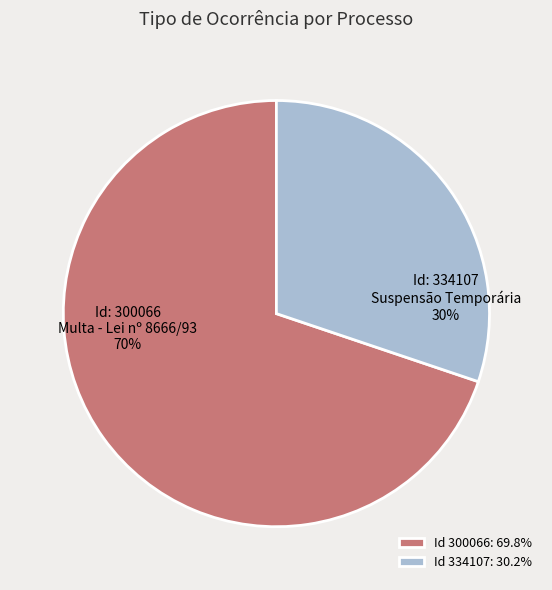

To the nearest percent, what portion does Id 300066: 69.8% represent?

70%